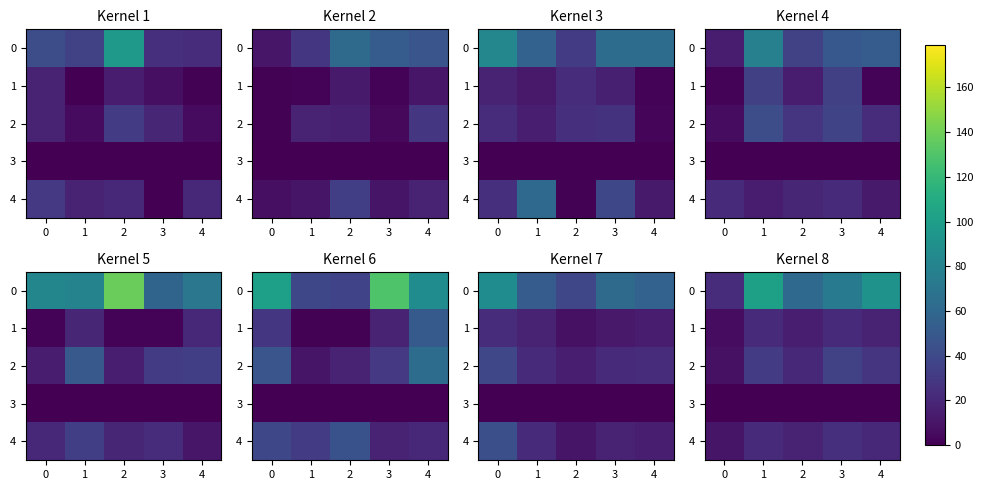

What is the average value of the 4 series?

19